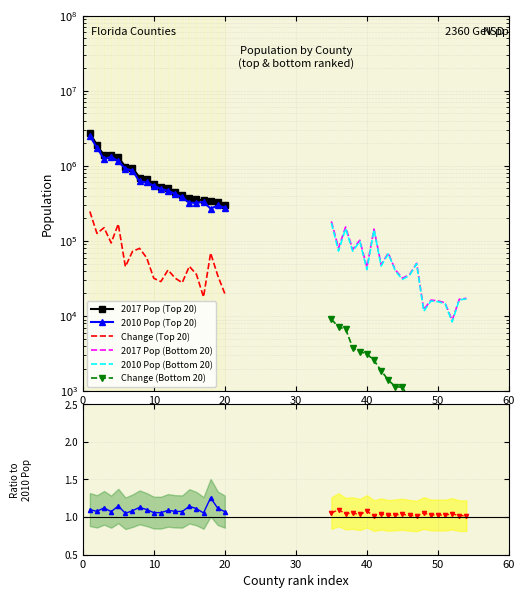

How many interior local peaks does the Top 20 Counties - Change series have?

6